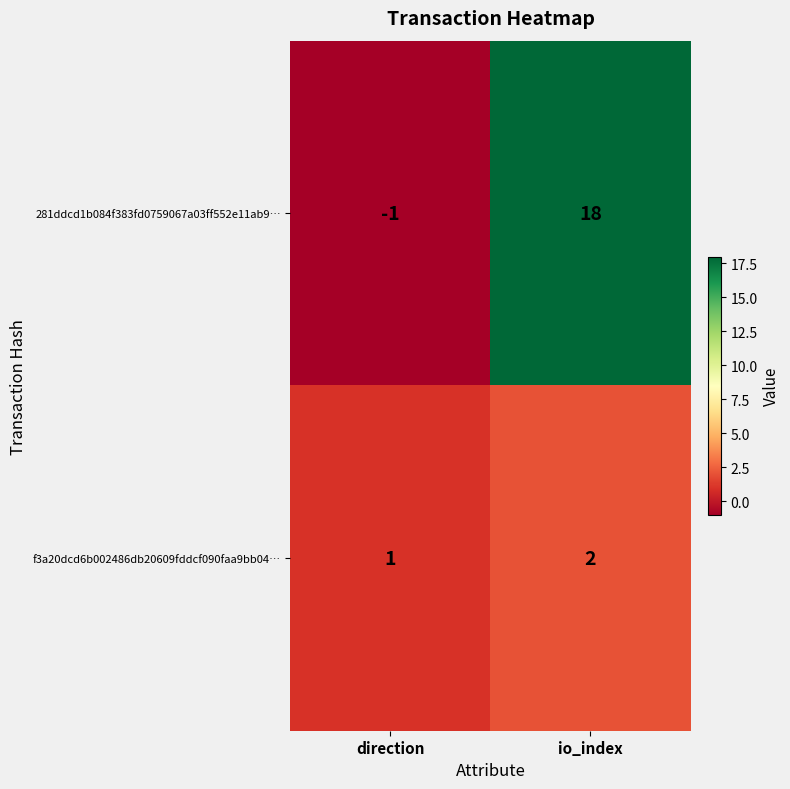

What is the difference between the 281ddcd1b084f383fd0759067a03ff552e11ab9… values at io_index and direction?

19